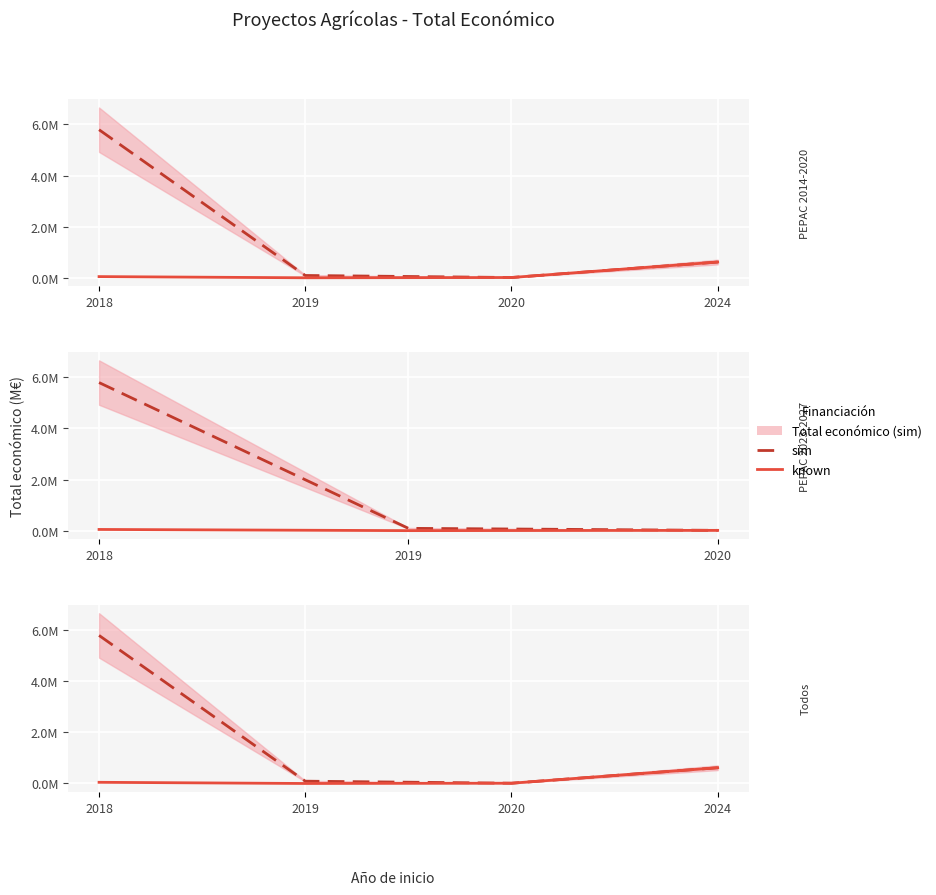

Which category has the lowest value in the sim series?

2020